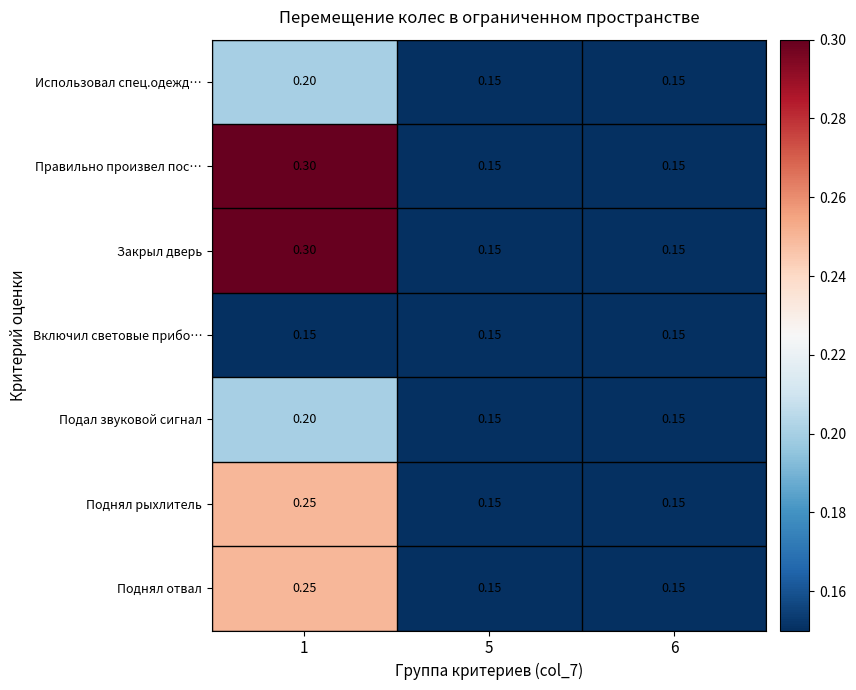

Is the value of Поднял рыхлитель at 5 greater than the value of Поднял отвал at 1?

No